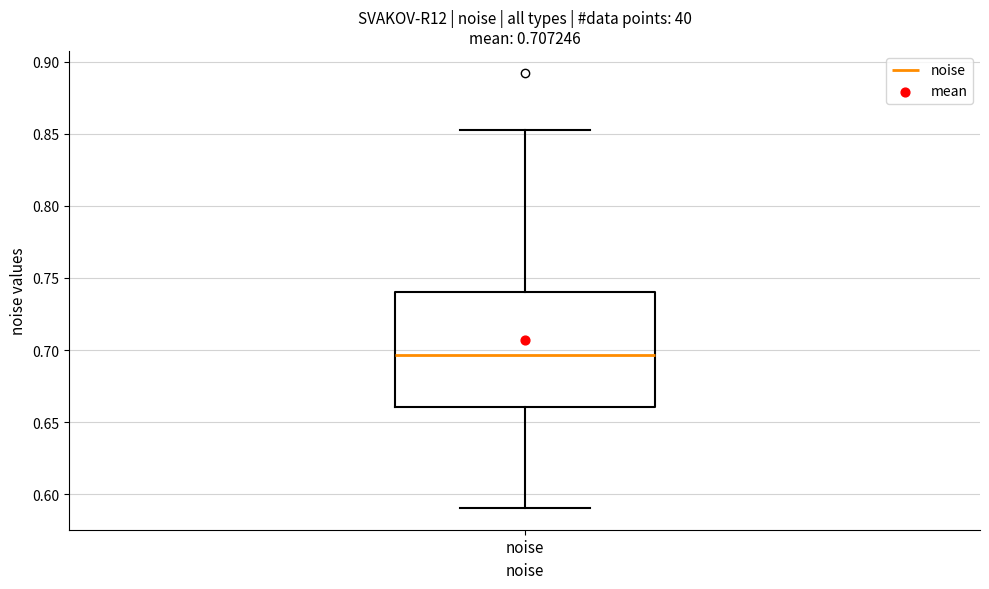

Where does the upper whisker of the box for noise end on the y-axis? The values are not printed on the chart, so give them approximately, as read against the axis.

0.850